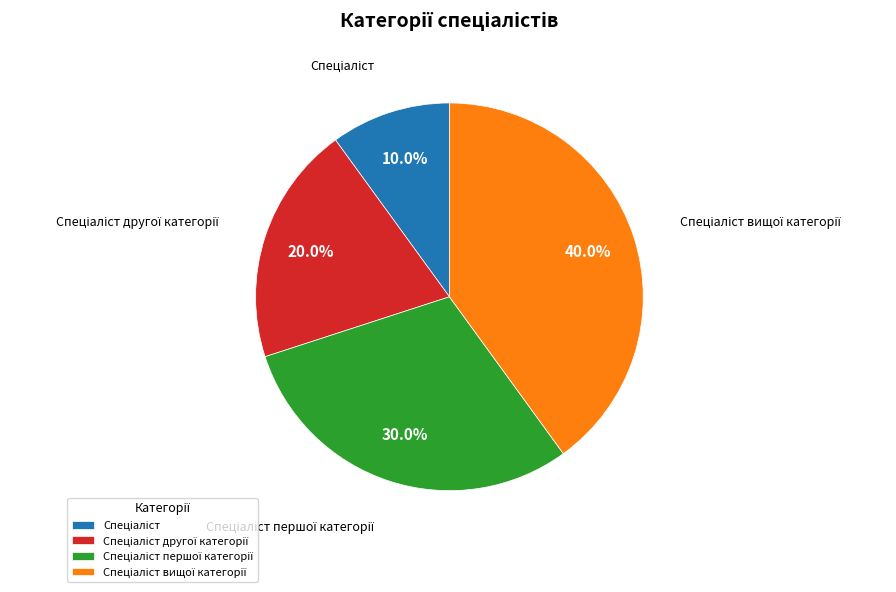

Is there any slice that represents more than half of the pie?

No